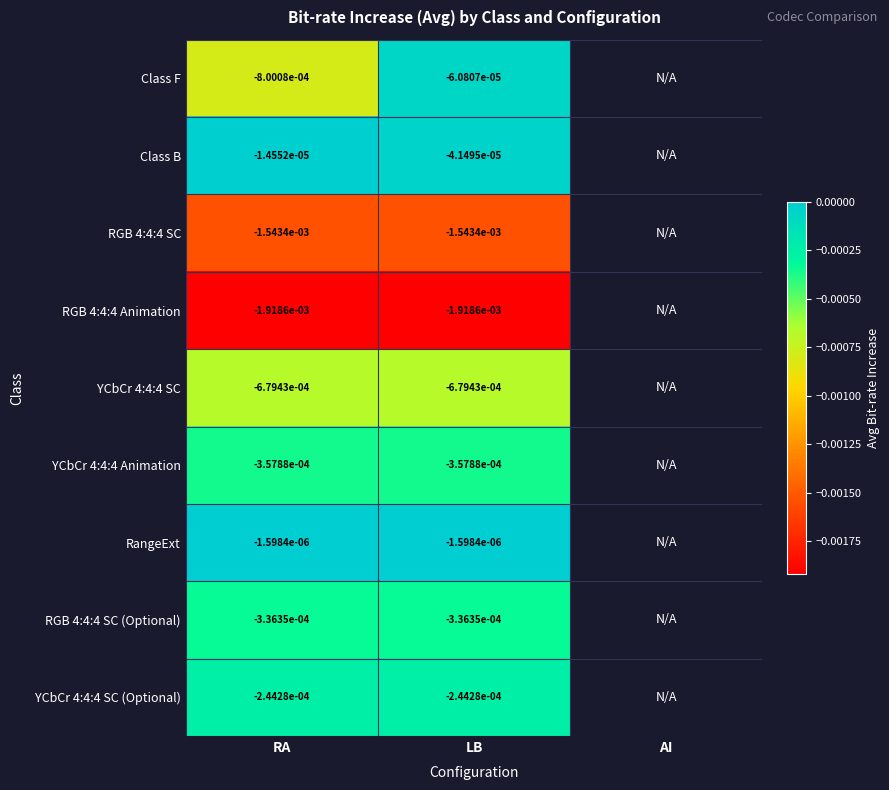

Is the value of YCbCr 4:4:4 Animation at RA greater than the value of Class B at RA?

No